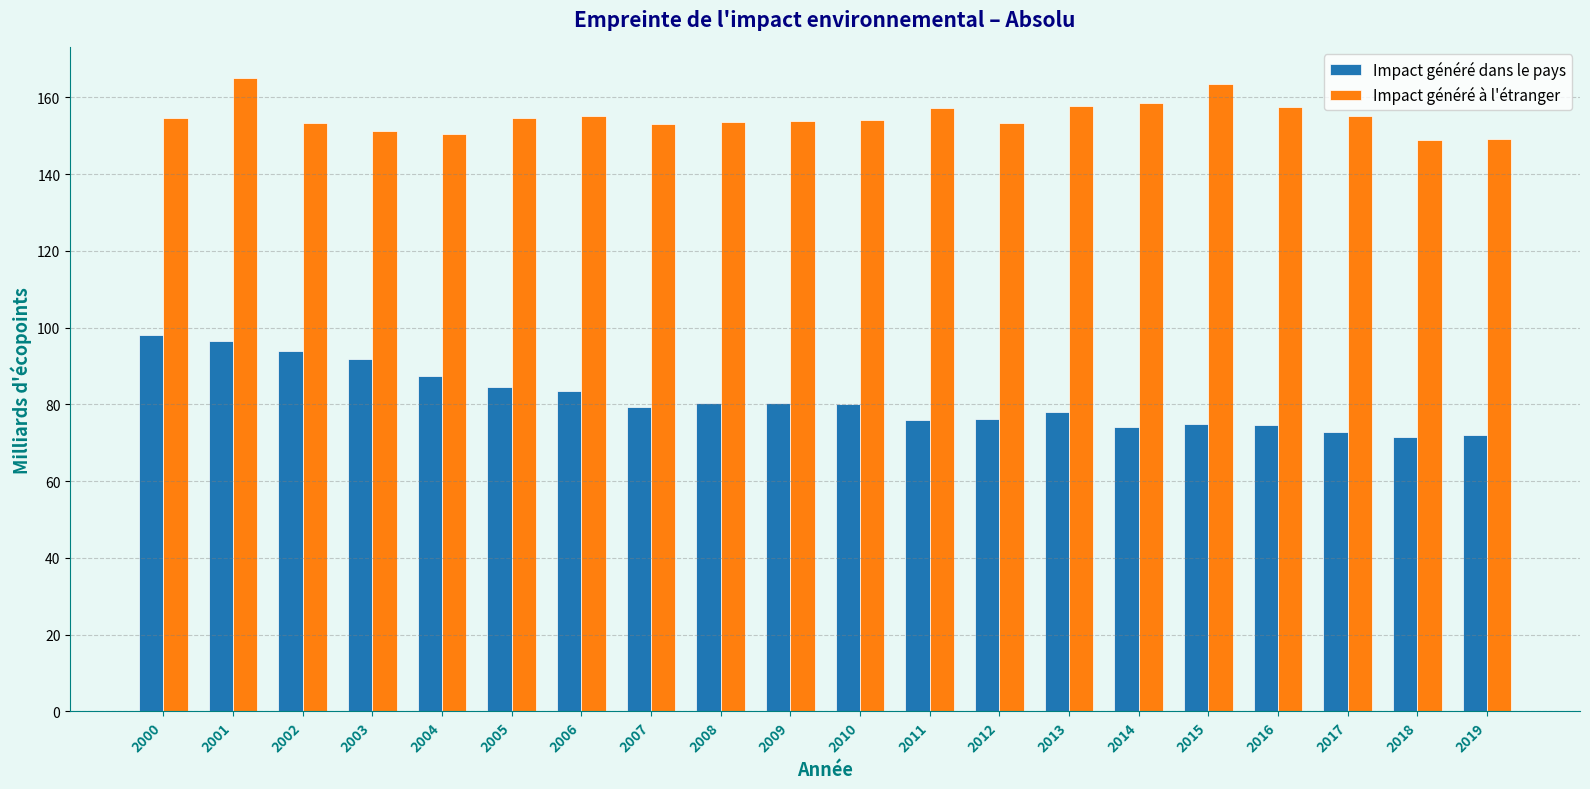

The value of Impact généré à l'étranger at 2014 is 158.5. True or false?

True